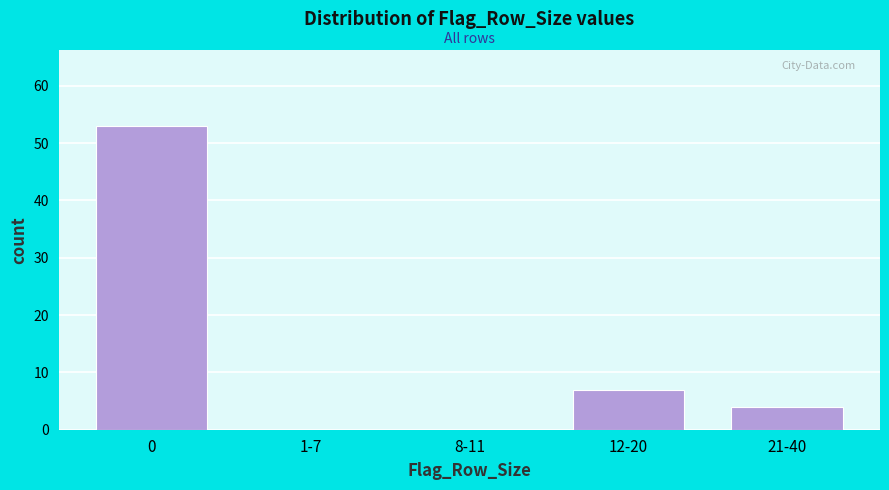

Reading left to right, what are all the values shown in this chart?

0=53	1-7=0	8-11=0	12-20=7	21-40=4